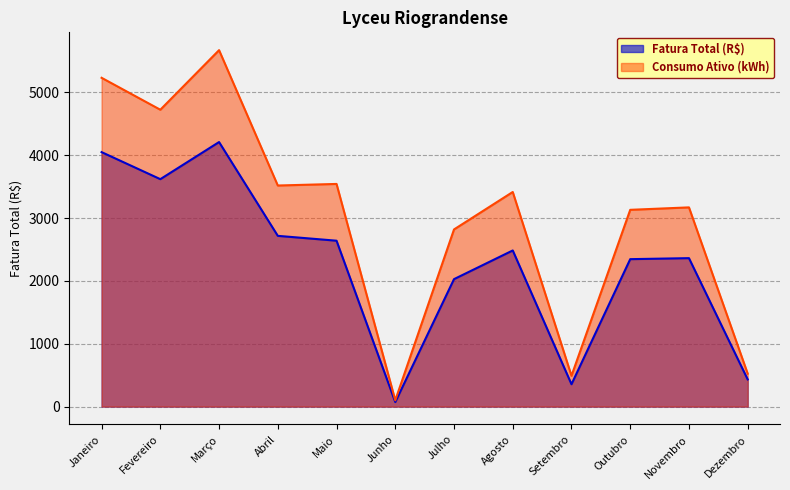

Where is the first local minimum for Fatura Total (R$)?

Fevereiro